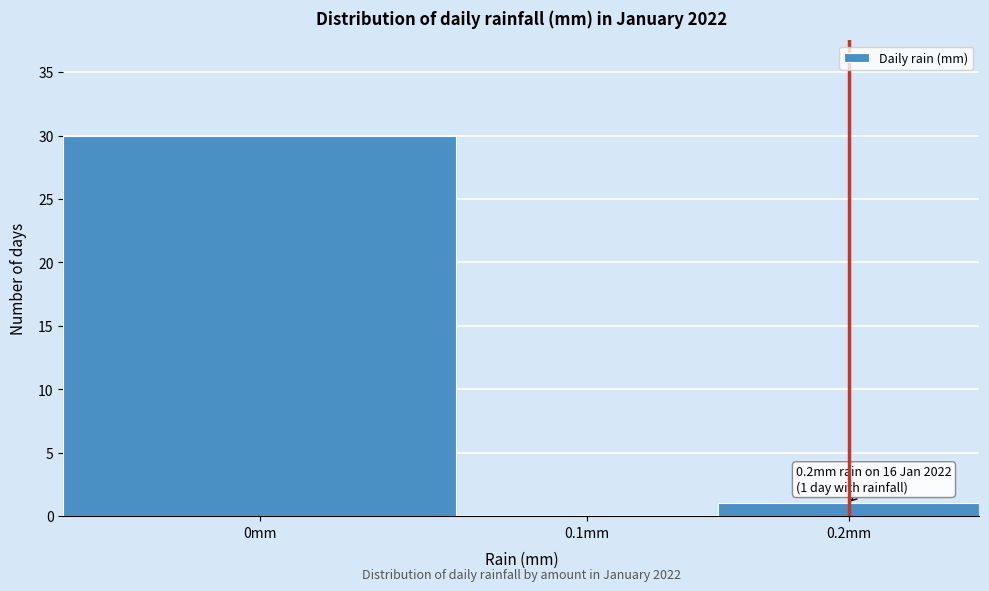

Reading left to right, transcribe all the data shown in this chart.

0mm=30	0.1mm=0	0.2mm=1